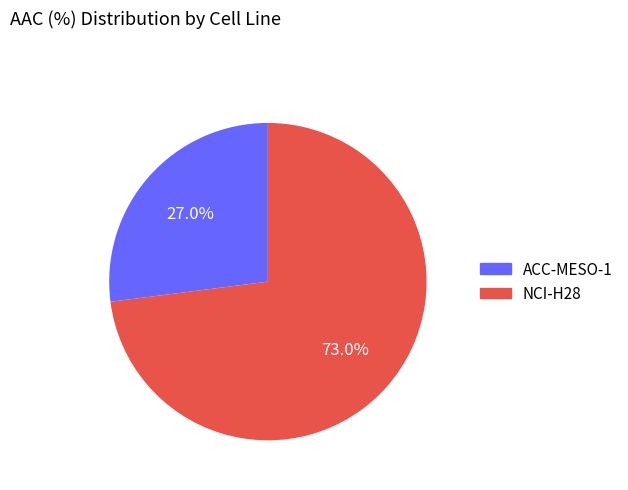

The ACC-MESO-1 slice represents 27% of the pie. True or false?

True